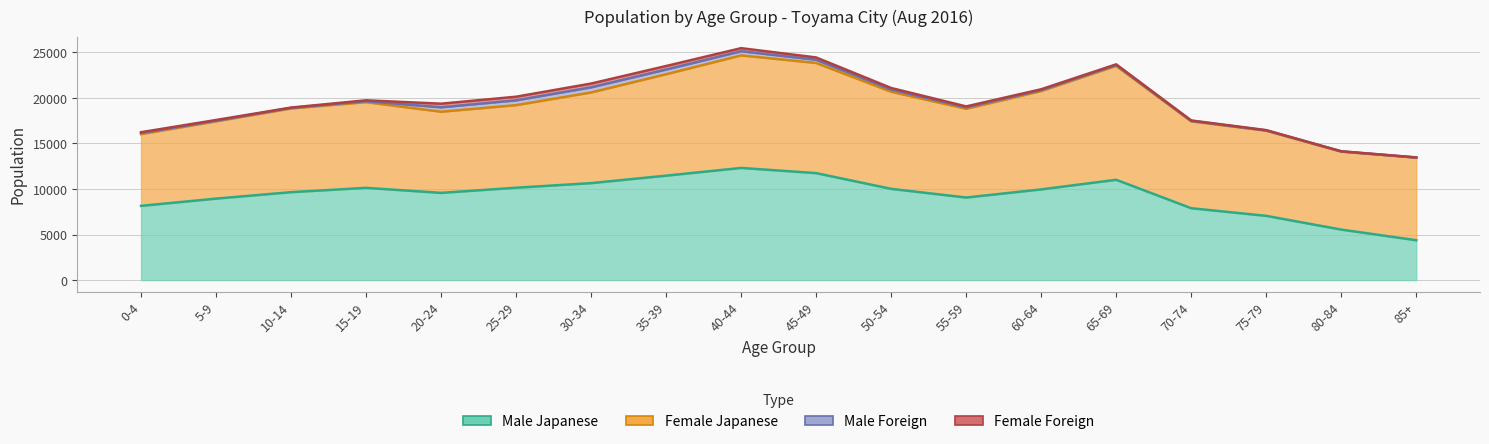

How many categories are shown in the chart?

18